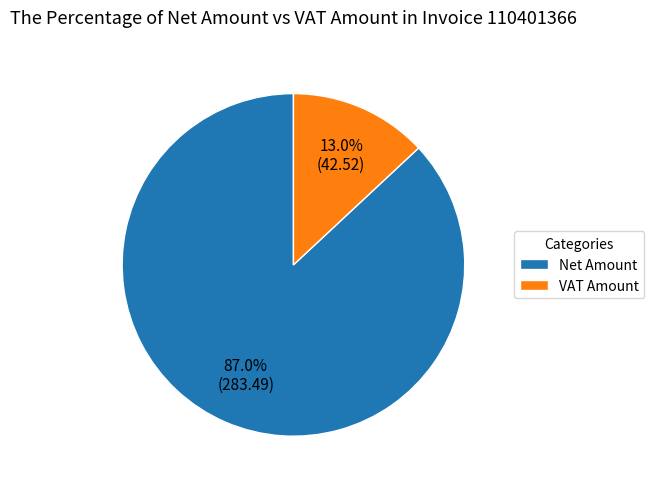

Rank the categories by value from highest to lowest.

Net Amount, VAT Amount